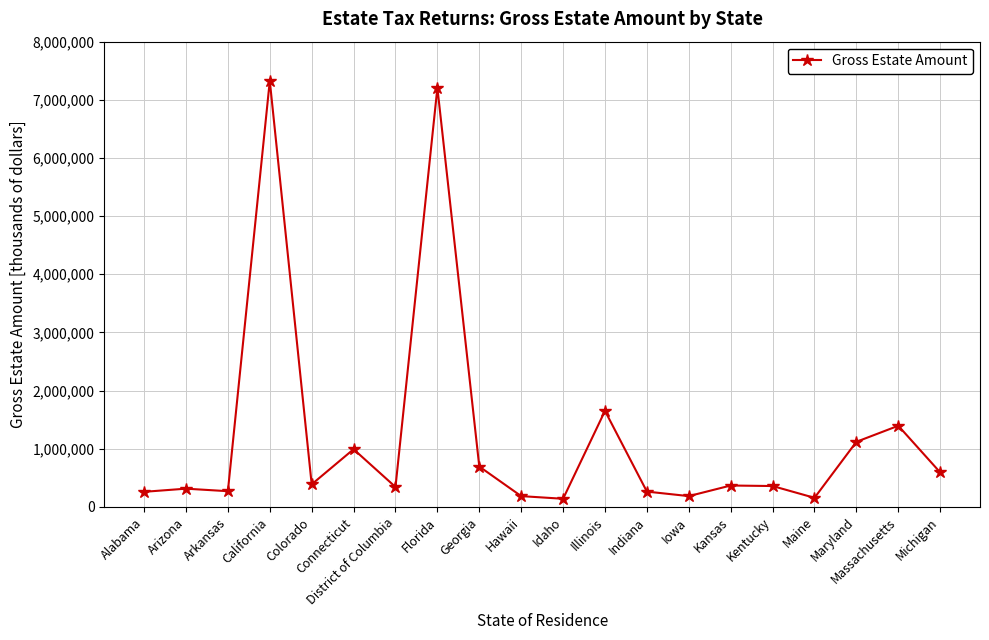

True or false: the data has more than 0 interior local peaks.

True